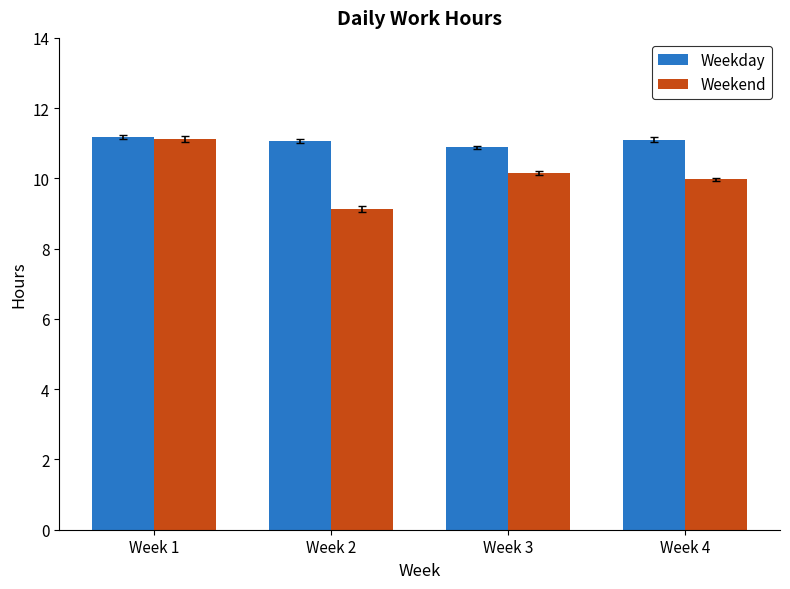

What is the approximate value of Weekday at Week 3?

10.9